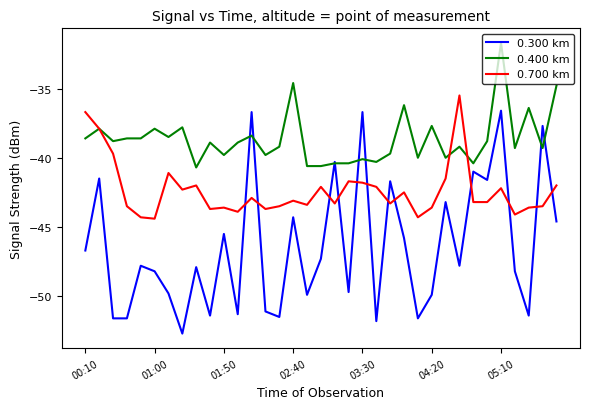

Rank the series by their maximum value, from highest to lowest.

0.400 km, 0.700 km, 0.300 km